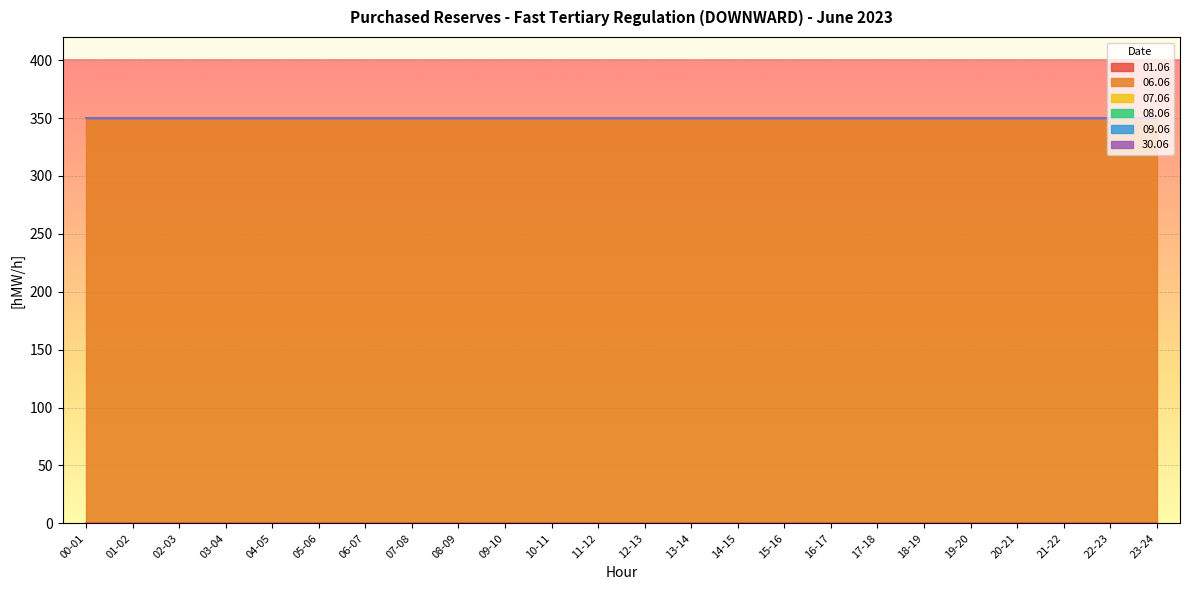

How many lines are shown in the chart?

6